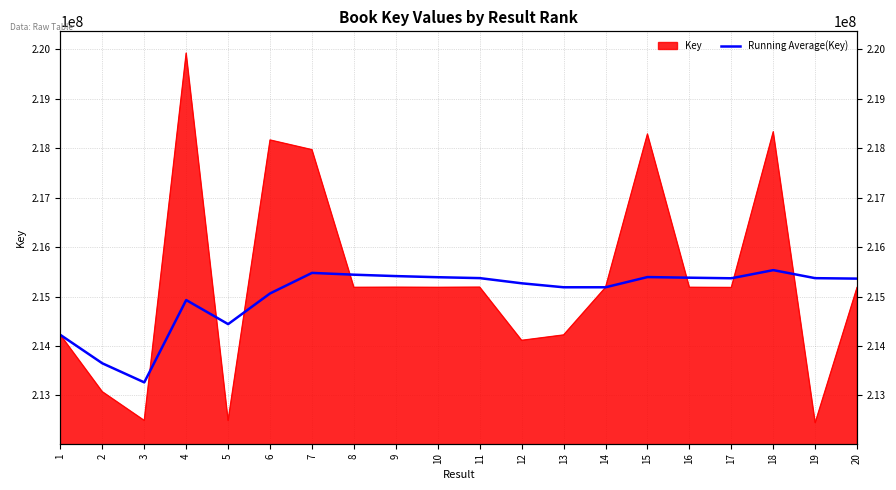

Approximately how many times larger is the value at 18 compared to 9?

1.0